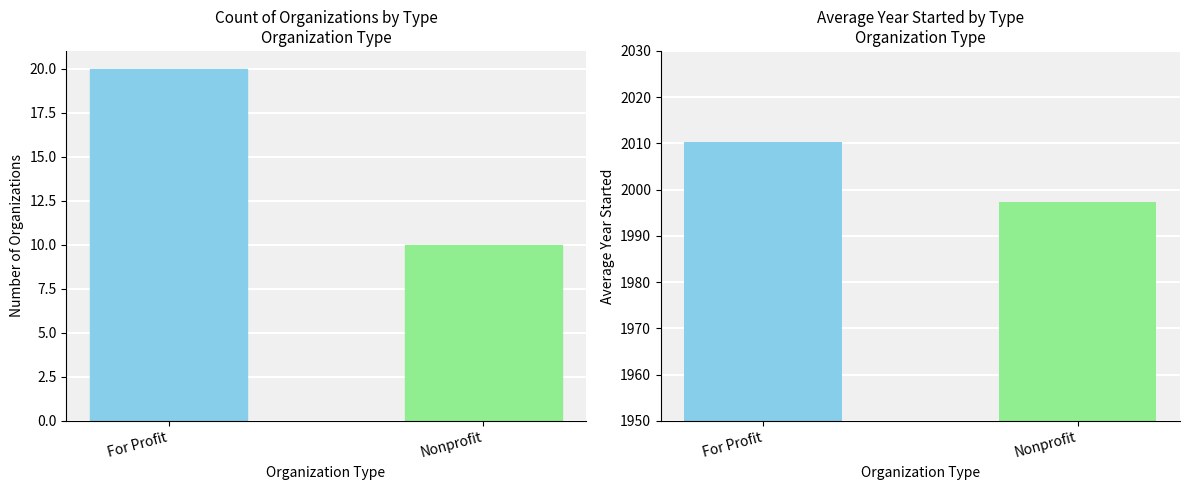

Where is the data nearest to the value 15?

For Profit